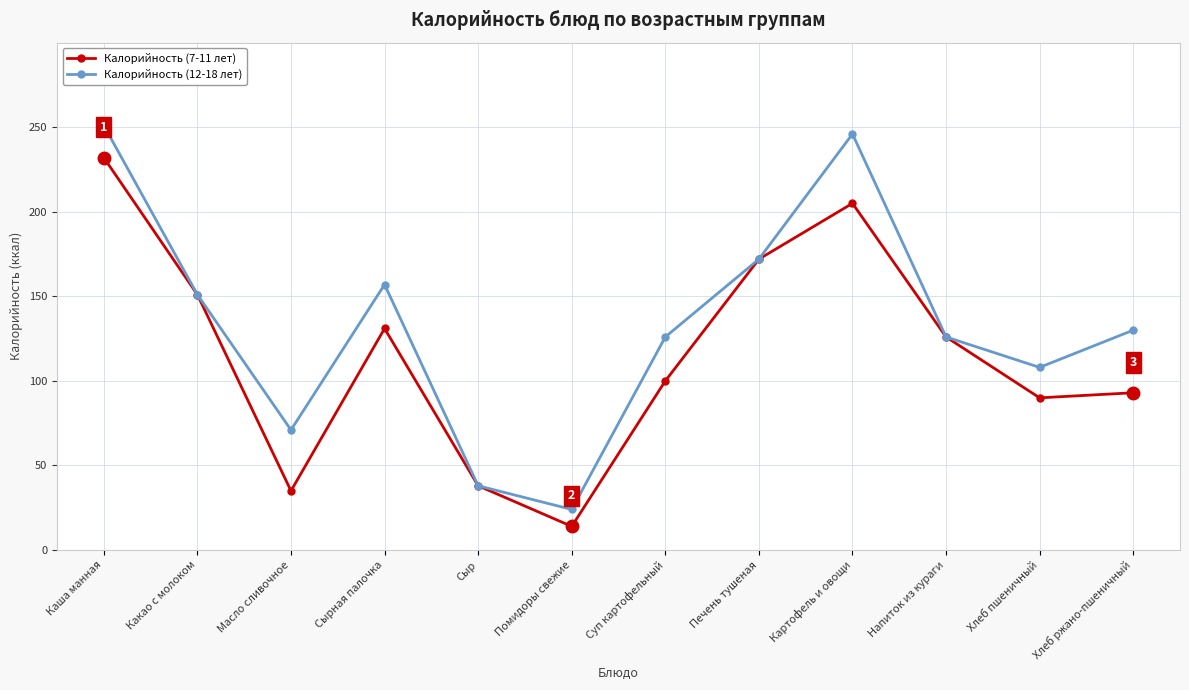

What is the difference between the highest and lowest values at Помидоры свежие?

10